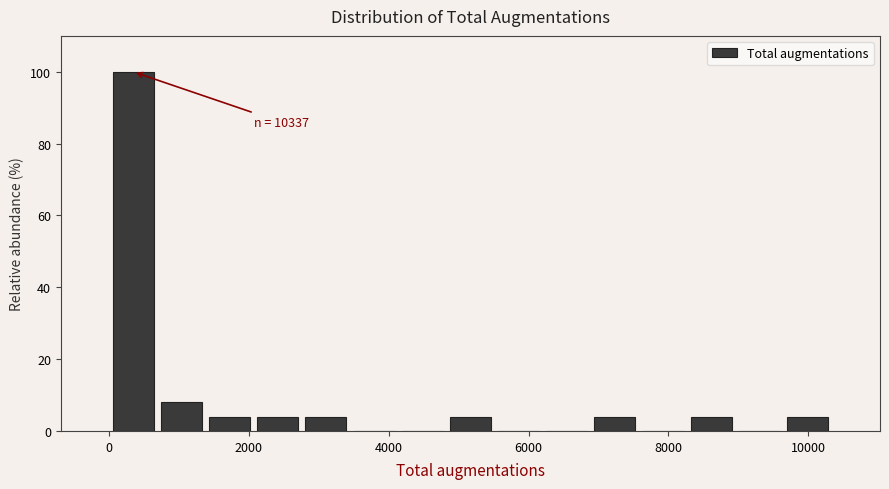

Around what value on the x-axis is the tallest bar? Give the approximate position of its centre, as read against the axis.

400